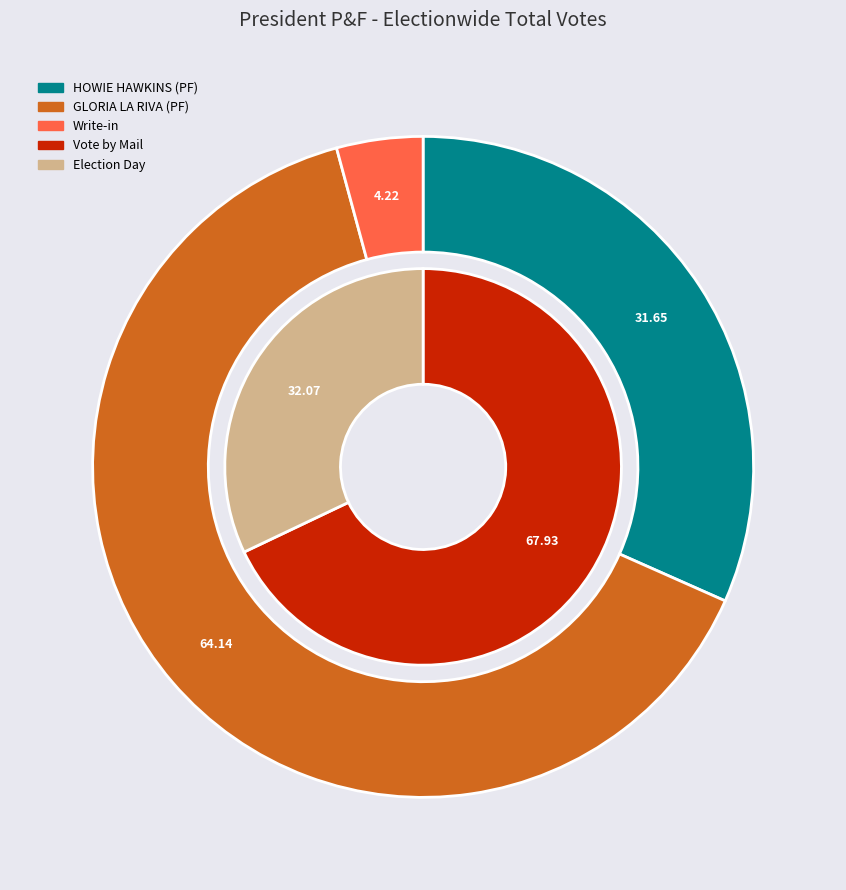

What is the largest slice in the pie chart?

Vote by Mail